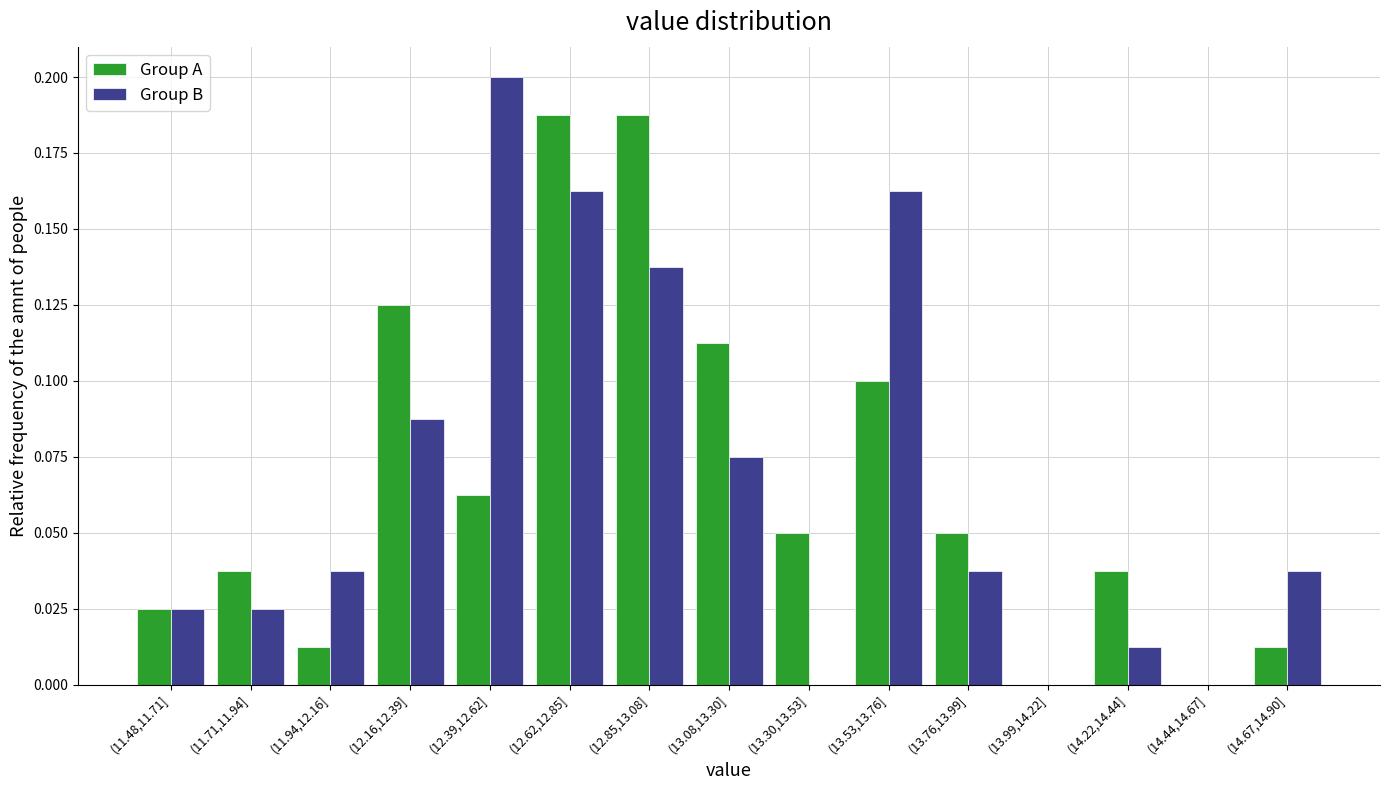

Between (11.48,11.71] and (12.39,12.62], which series saw the biggest shift?

Group B